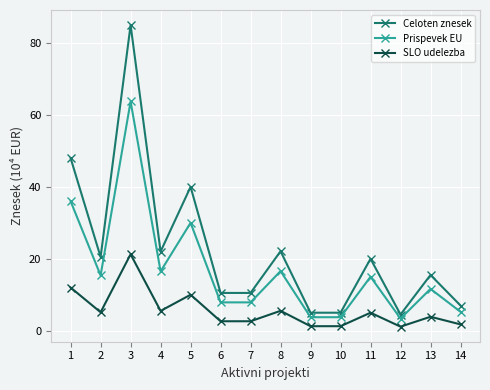

How many interior local peaks does the Prispevek EU series have?

5